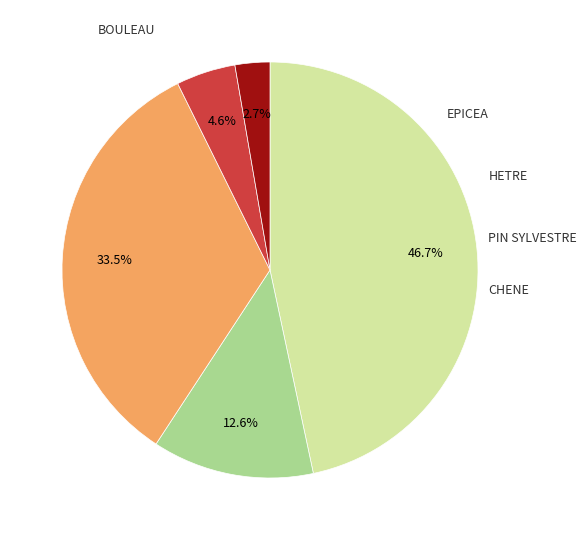

How many segments does this pie chart have?

5